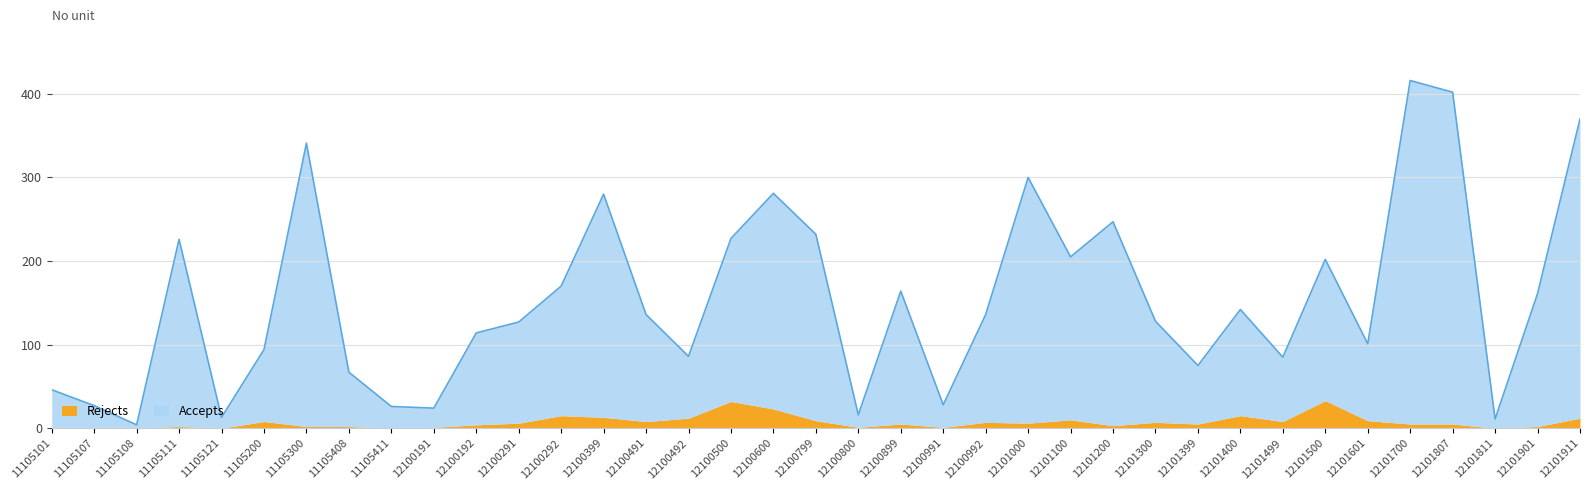

Reading left to right, transcribe all the data shown in this chart.

11105101=46	11105107=27	11105108=4	11105111=226	11105121=13	11105200=94	11105300=341	11105408=67	11105411=26	12100191=24	12100192=114	12100291=127	12100292=170	12100399=280	12100491=136	12100492=86	12100500=227	12100600=281	12100799=232	12100800=16	12100899=164	12100991=28	12100992=136	12101000=300	12101100=205	12101200=247	12101300=128	12101399=75	12101400=142	12101499=85	12101500=202	12101601=101	12101700=416	12101807=402	12101811=11	12101901=161	12101911=370